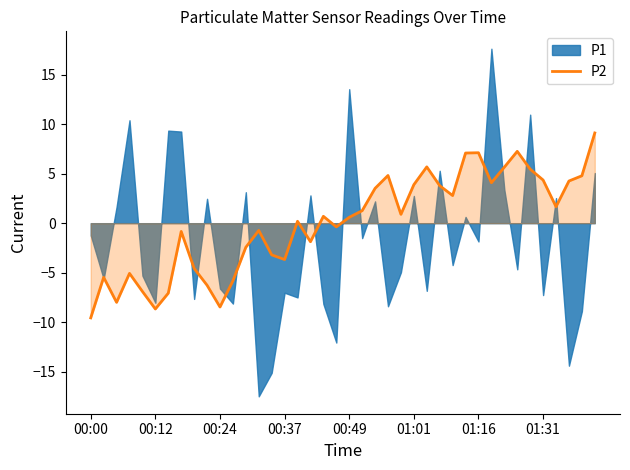

How many lines are shown in the chart?

1